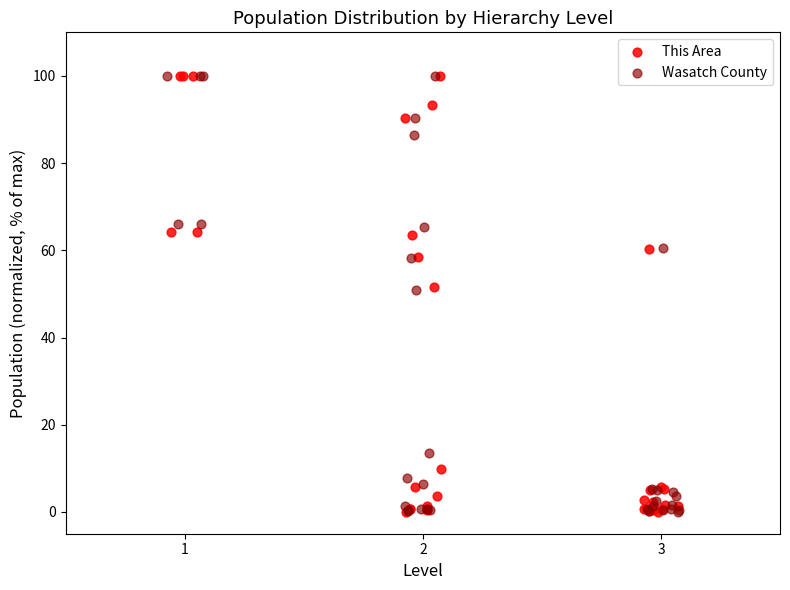

What are all the series names shown in the legend?

This Area, Wasatch County